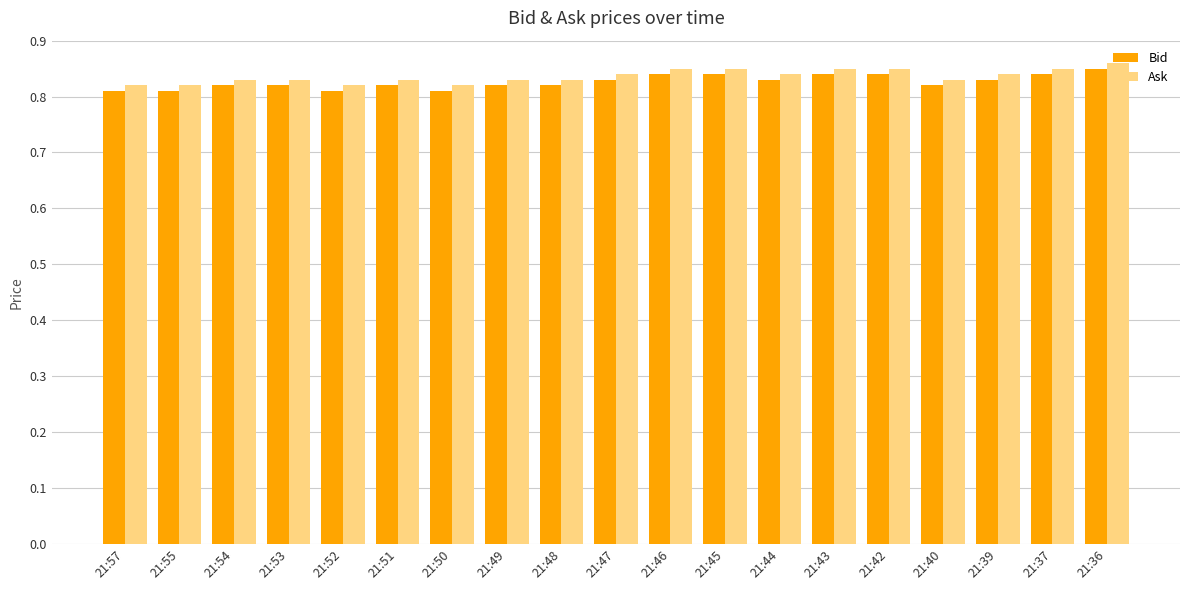

How many series are shown in this chart?

2